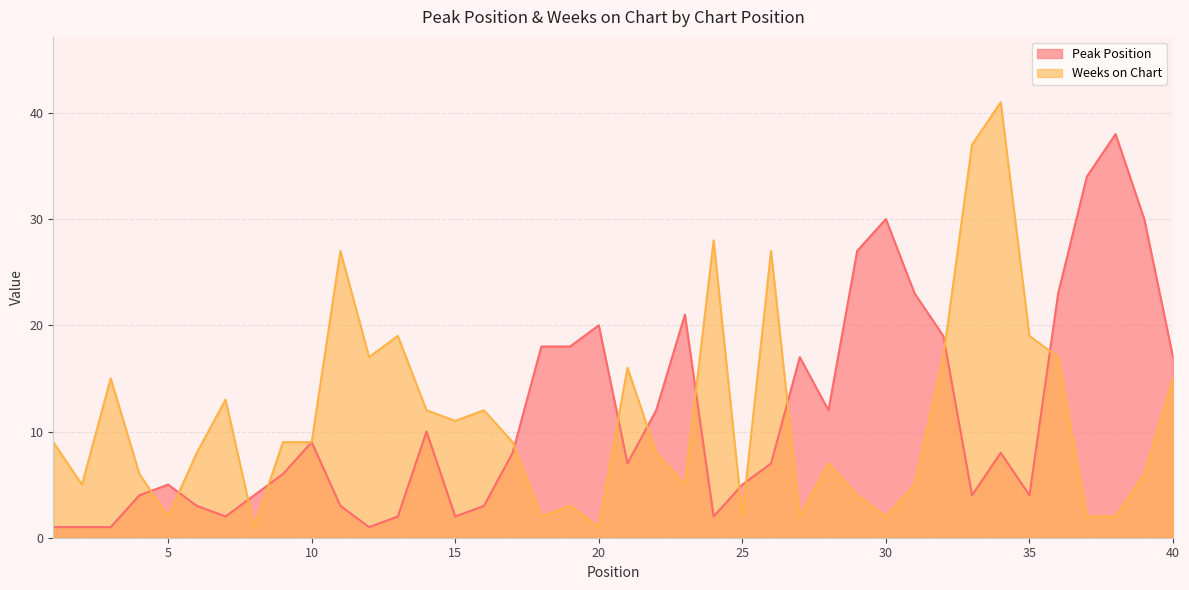

At which label is Weeks on Chart closest to 21?

13